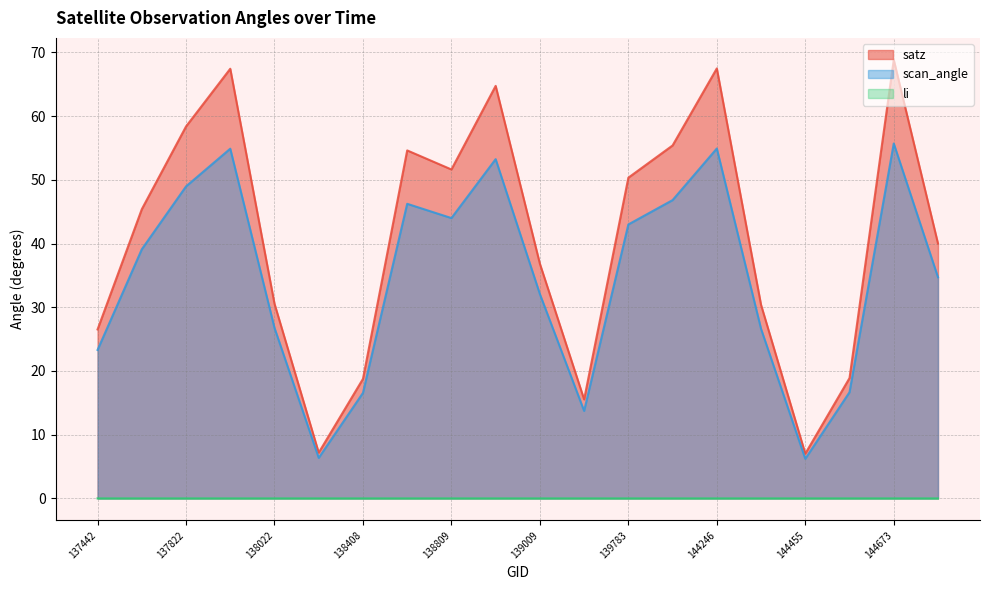

Which series has the widest spread of values?

satz